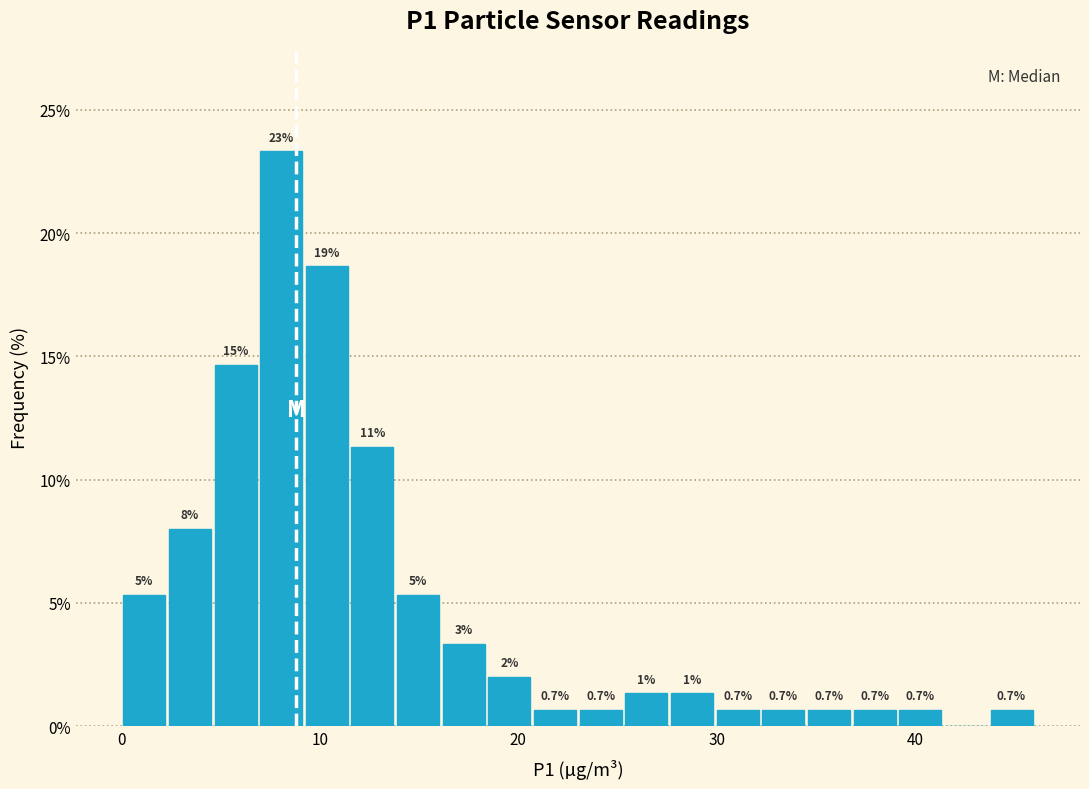

Around what value on the x-axis is the tallest bar? Give the approximate position of its centre, as read against the axis.

8